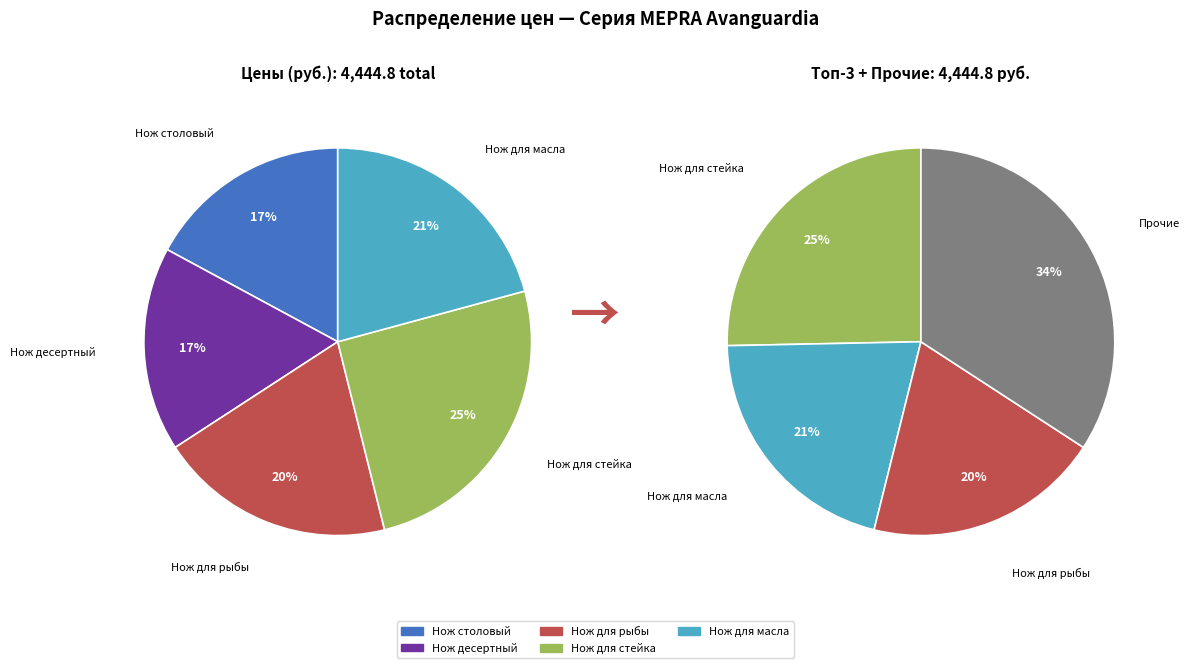

What is the total percentage of Нож для рыбы and Нож для стейка?

45.0%